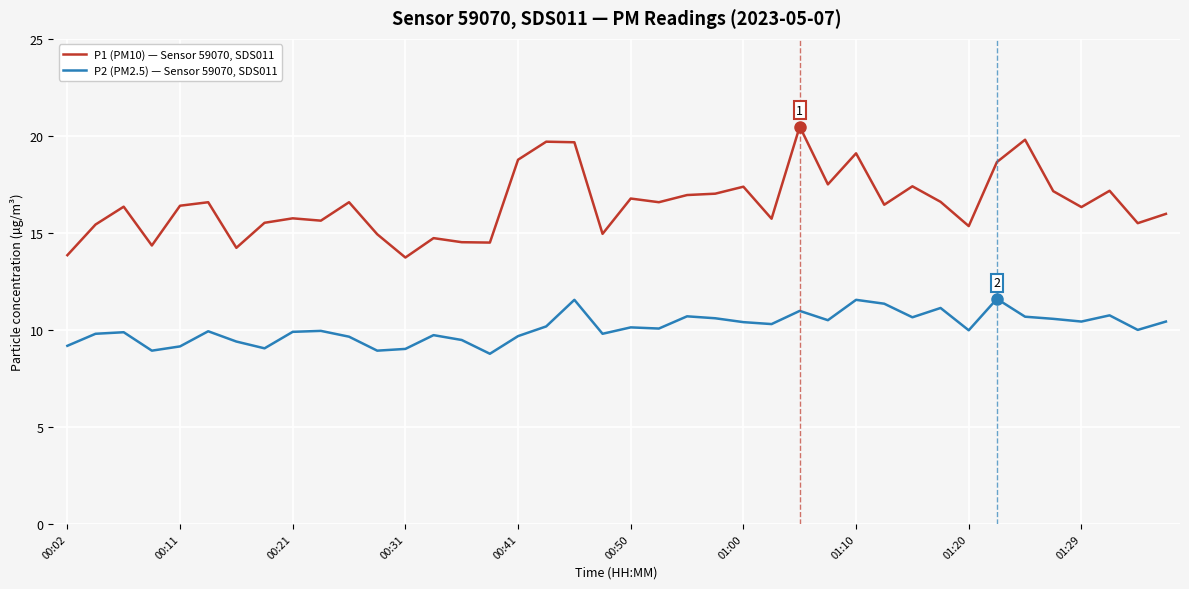

List the series in order of their peak value, highest first.

P1 (PM10) — Sensor 59070, SDS011, P2 (PM2.5) — Sensor 59070, SDS011